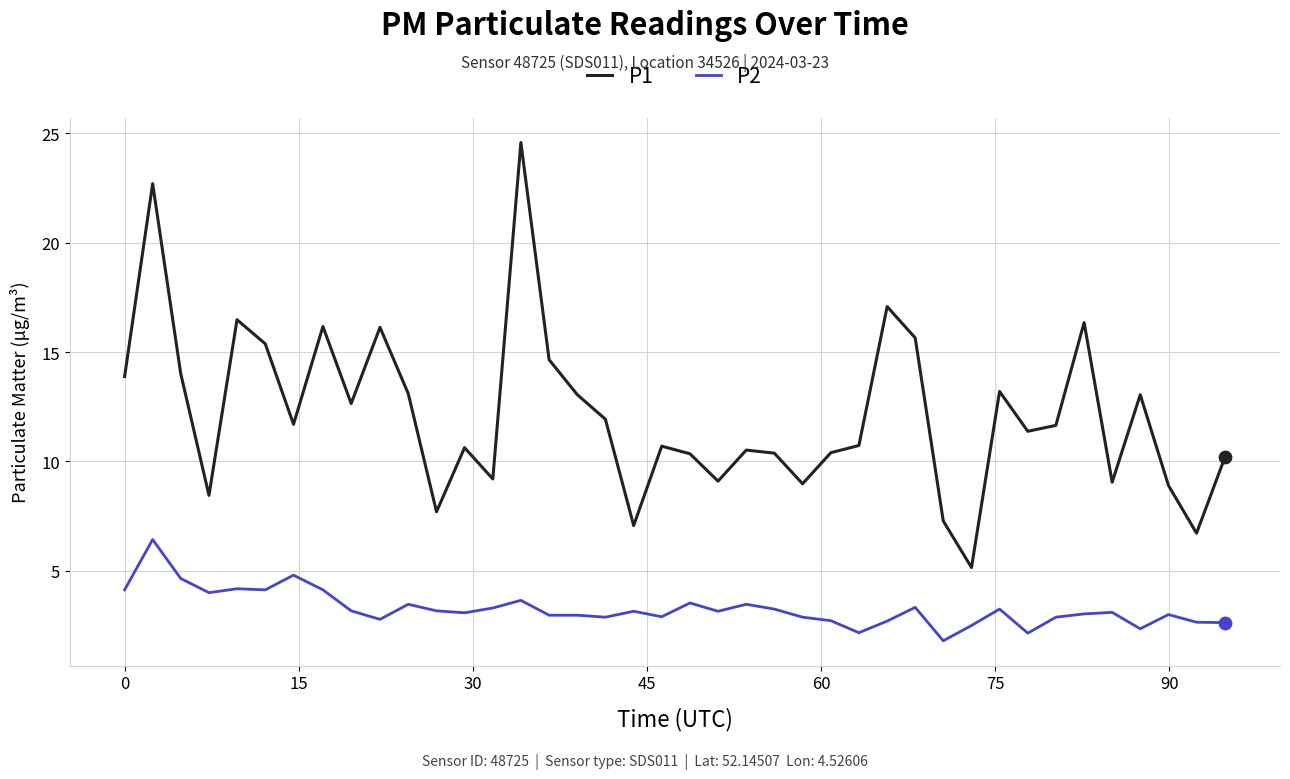

Which series has the widest spread of values?

P1